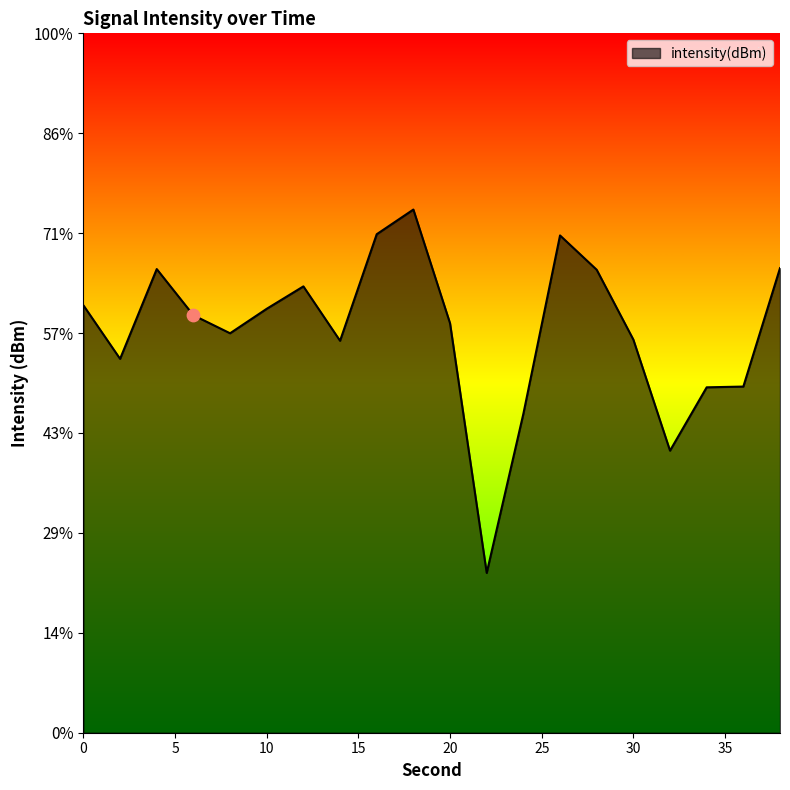

What is the change in value from 0 to 28?

+1.8